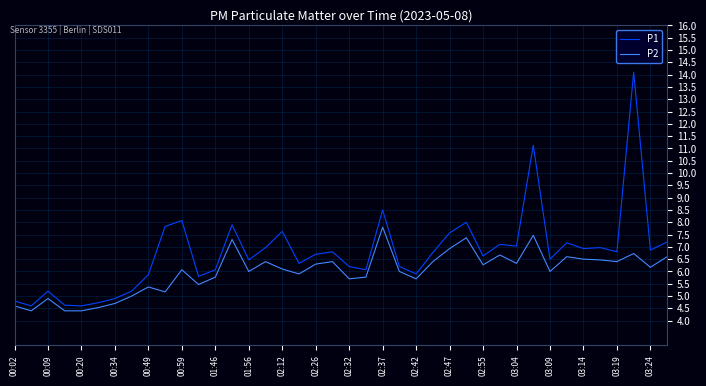

True or false: P1 and P2 intersect in this chart.

False